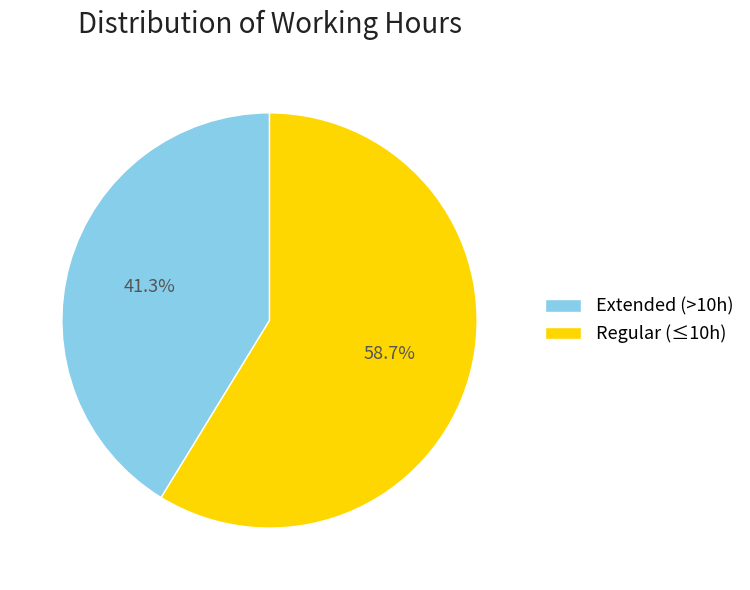

How much of the chart is everything except Regular (≤10h)?

41.3%